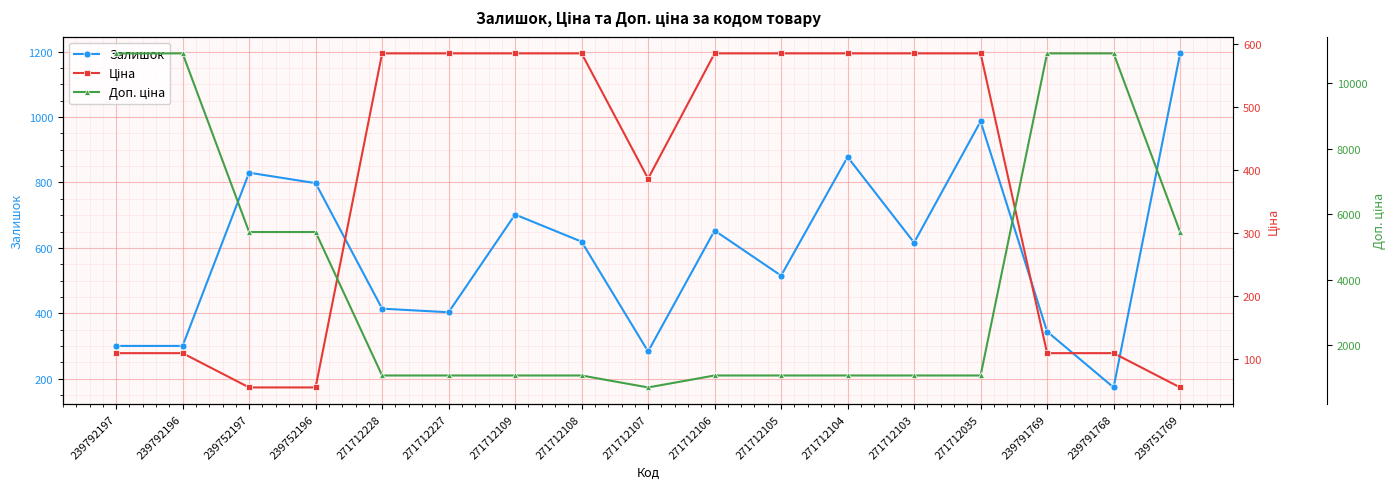

True or false: Доп. ціна and Залишок intersect in this chart.

False